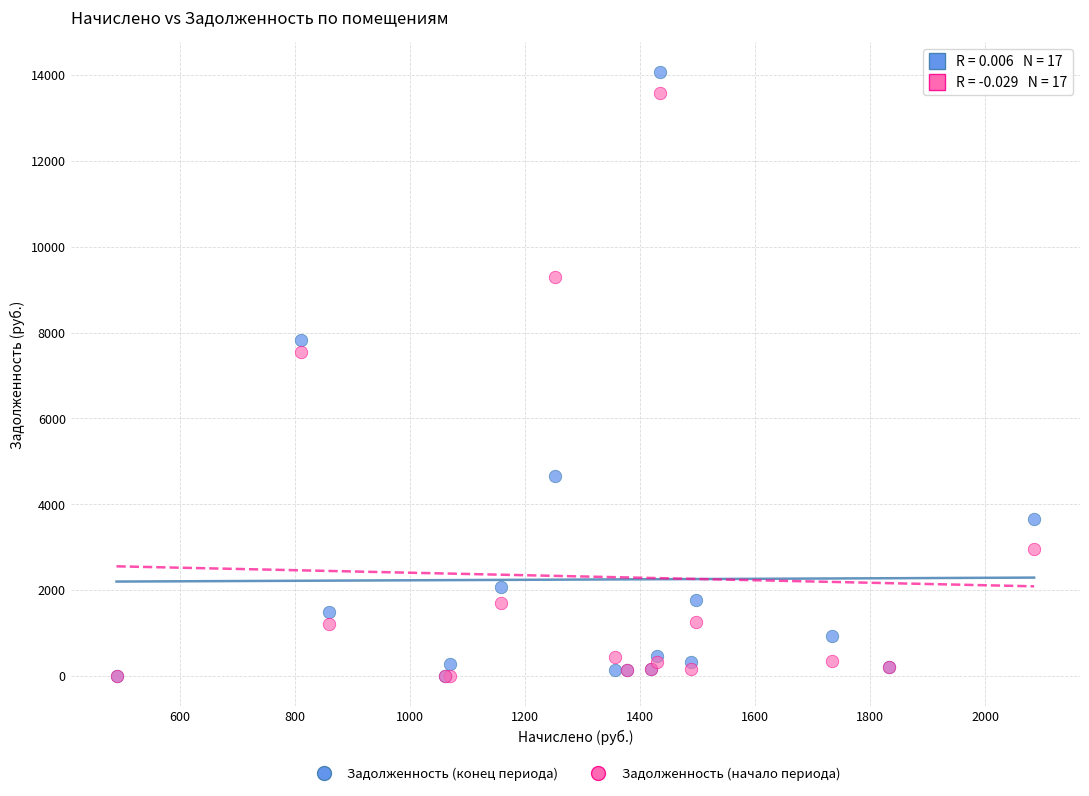

Across all series, what Y value is closest to 7028?

7551.5